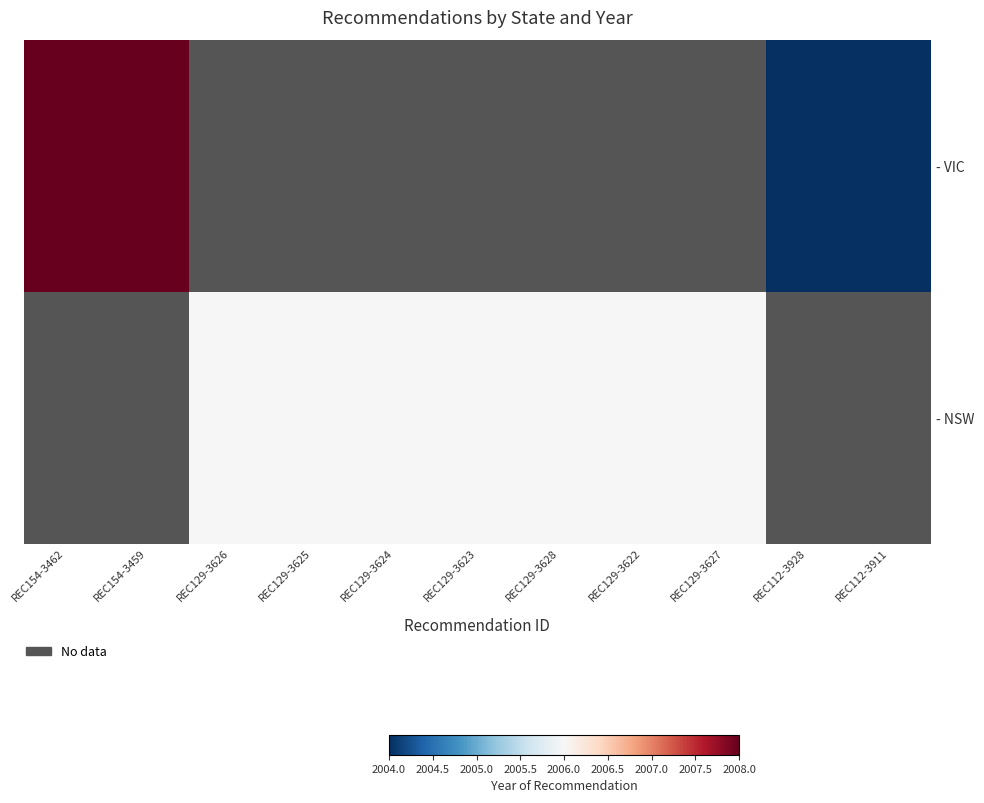

Reading left to right, extract all data points from this chart.

- VIC: REC154-3462=2008	REC154-3459=2008	REC129-3626=0	REC129-3625=0	REC129-3624=0	REC129-3623=0	REC129-3628=0	REC129-3622=0	REC129-3627=0	REC112-3928=2004	REC112-3911=2004
- NSW: REC154-3462=0	REC154-3459=0	REC129-3626=2006	REC129-3625=2006	REC129-3624=2006	REC129-3623=2006	REC129-3628=2006	REC129-3622=2006	REC129-3627=2006	REC112-3928=0	REC112-3911=0